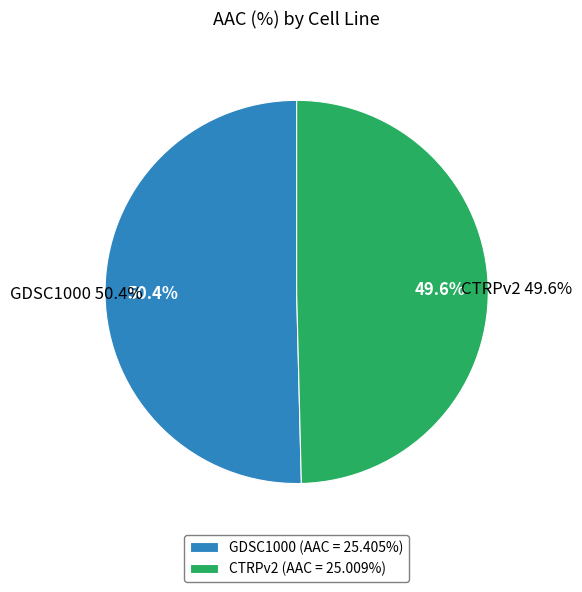

What is the total percentage of CTRPv2 and GDSC1000?

100.0%